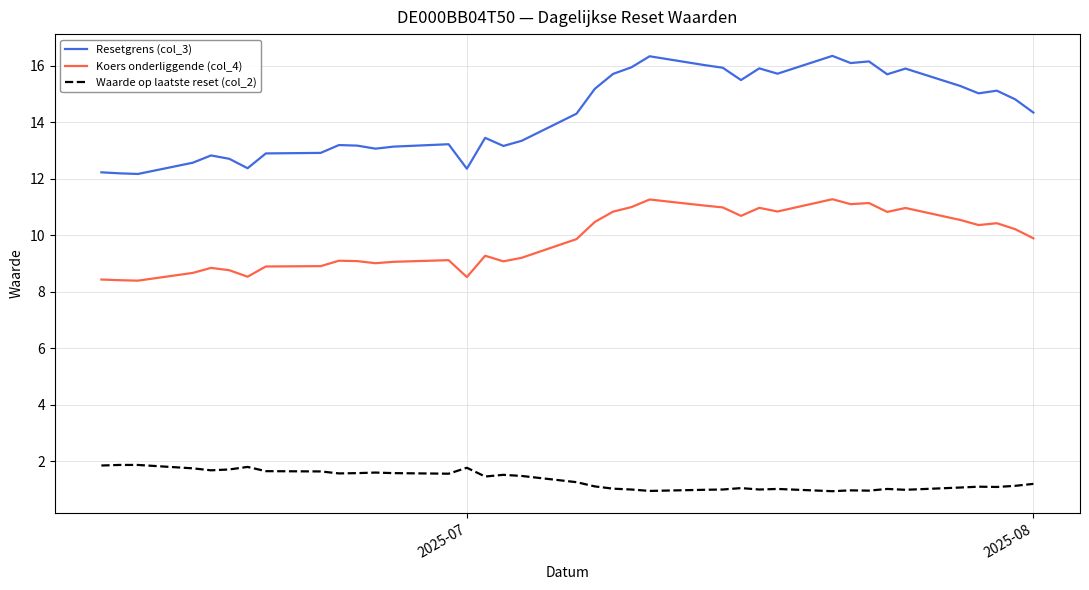

What is the difference between the maximum and minimum values in the Waarde op laatste reset (col_2) series?

0.9